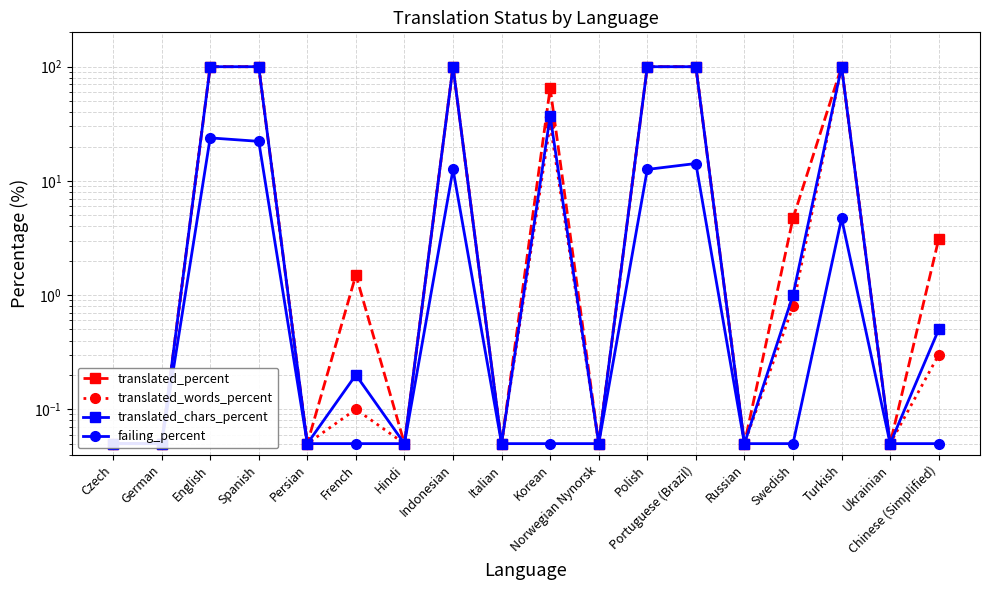

At which category is the sum across all series the highest?

English